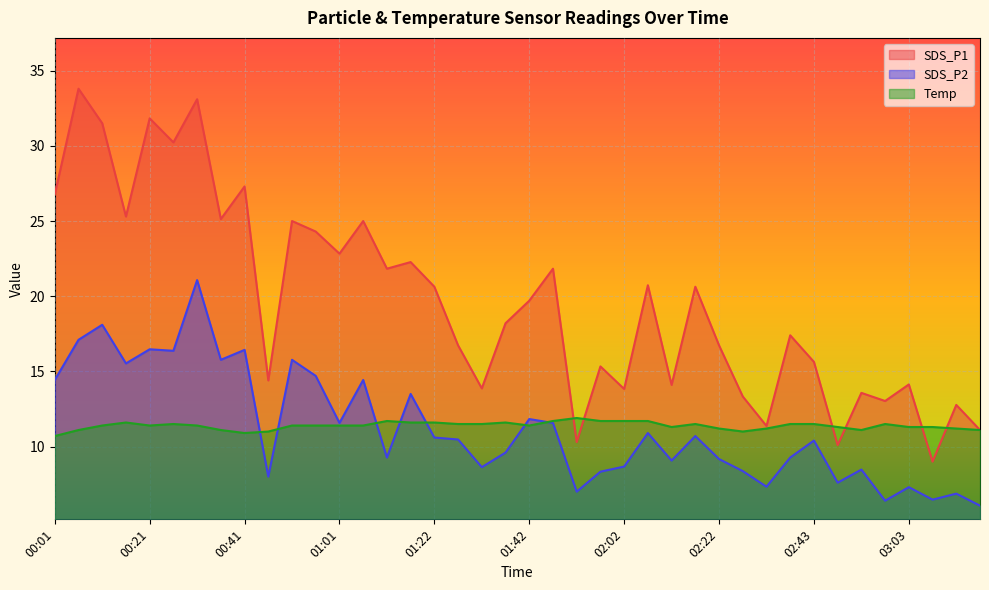

How many lines are shown in the chart?

3